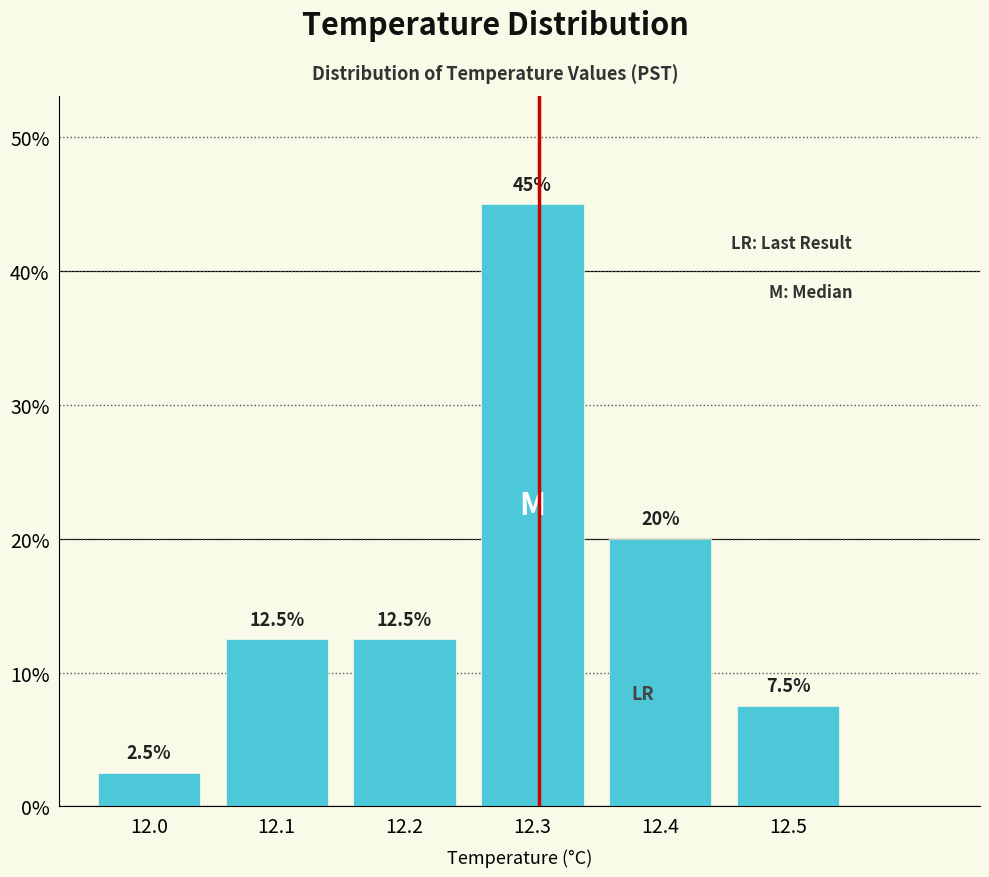

Reading left to right, transcribe all the data shown in this chart.

12.0=2.5	12.1=12.5	12.2=12.5	12.3=45.0	12.4=20.0	12.5=7.5